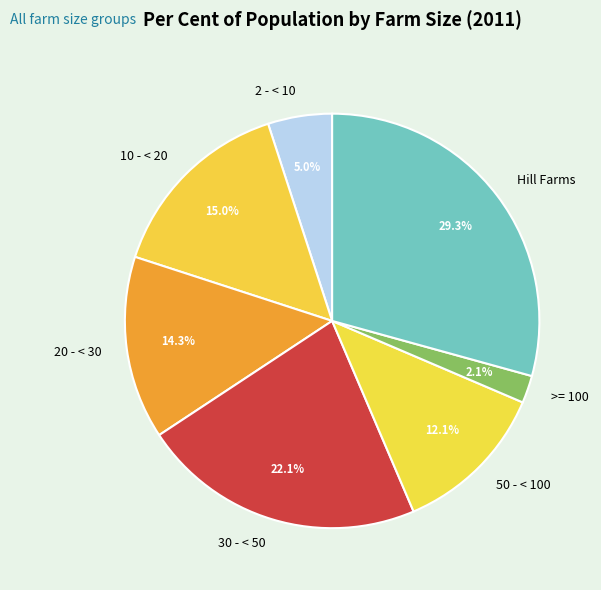

Approximately how many times larger is the value at >= 100 compared to Hill Farms?

0.1